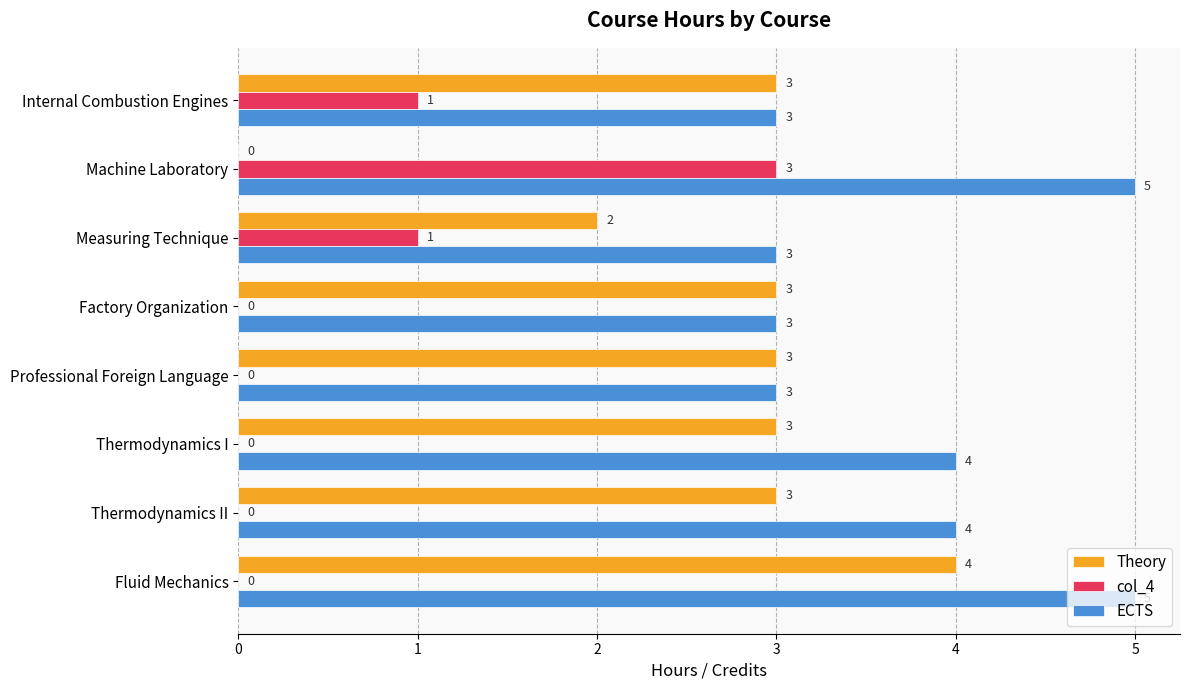

Where is Theory nearest to the value 2?

Measuring Technique